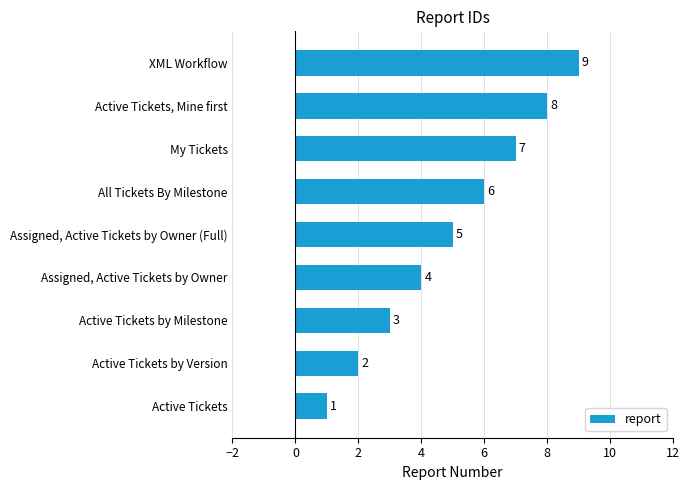

Which label corresponds to the smallest value in the chart?

Active Tickets